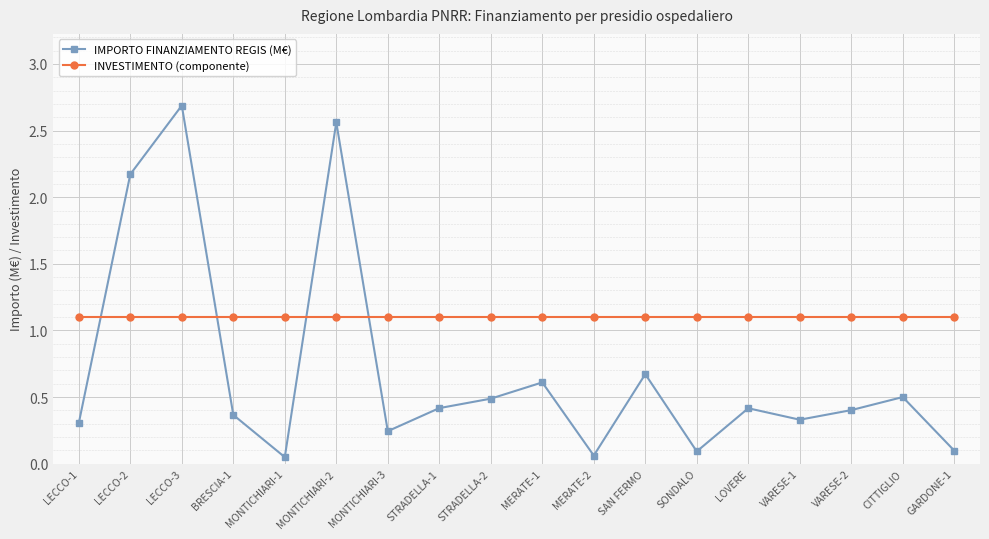

At which category does the chart reach its peak across all series?

LECCO-3